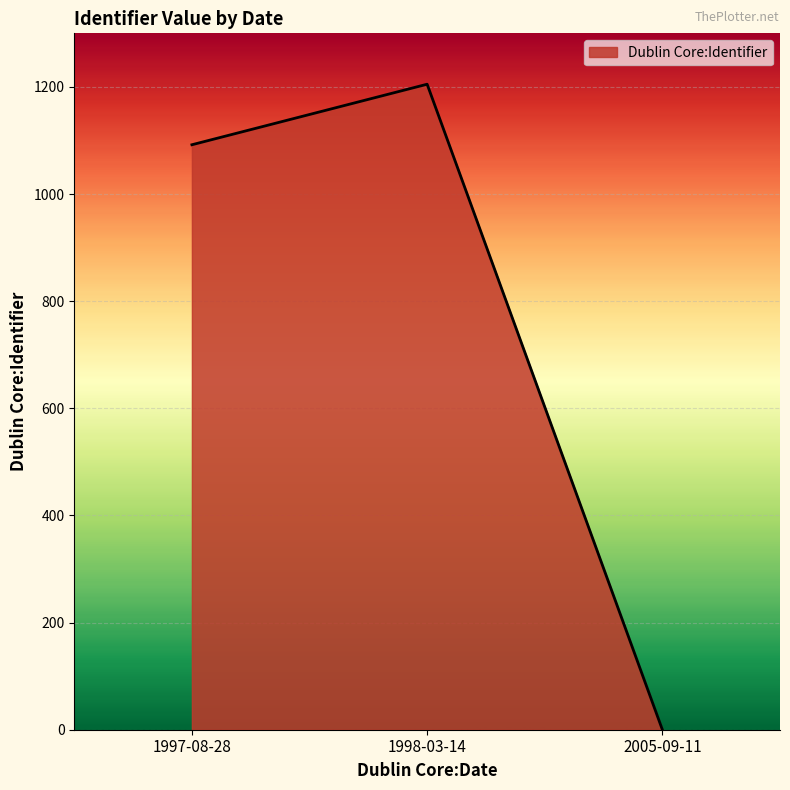

List the labels in order of value, smallest first.

2005-09-11, 1997-08-28, 1998-03-14